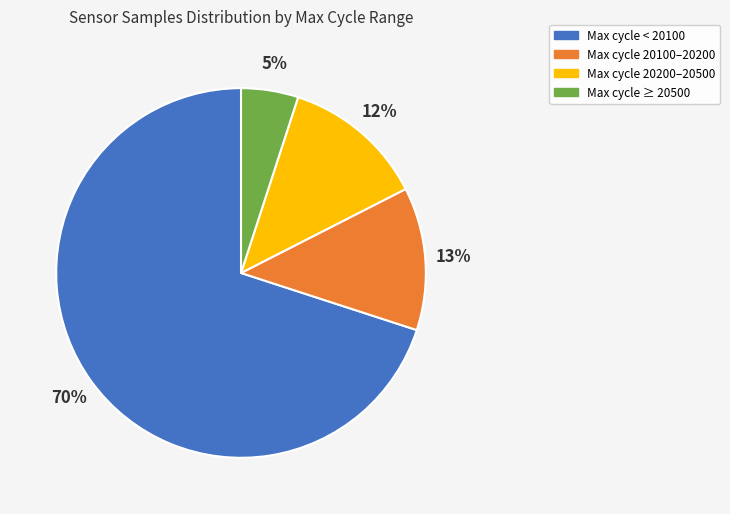

How many segments does this pie chart have?

4